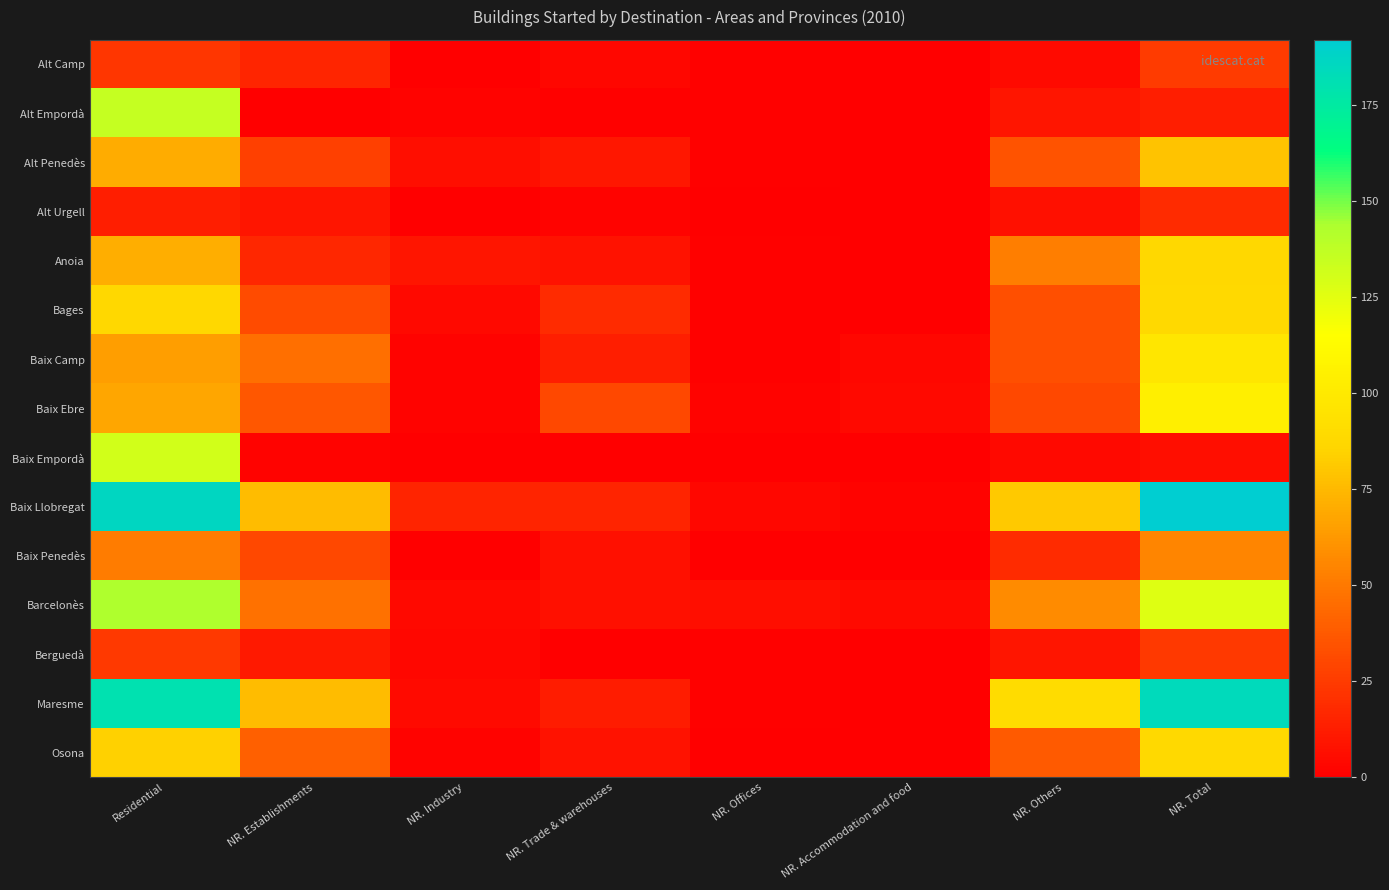

Which category has the highest value across all series?

NR. Total